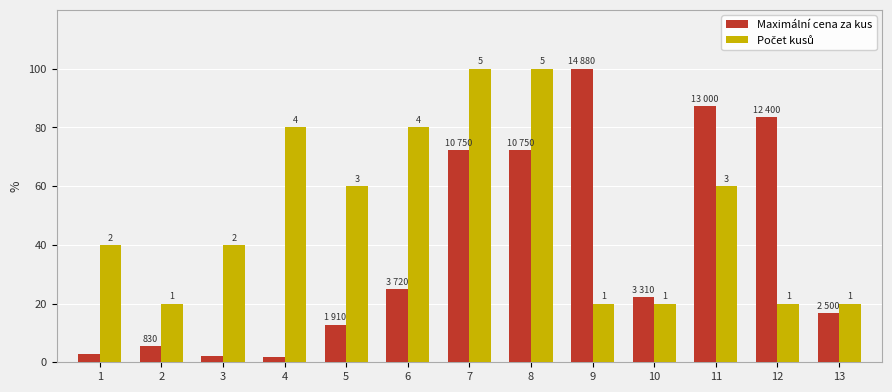

Count the Počet kusů values in the range 20 to 80.

11